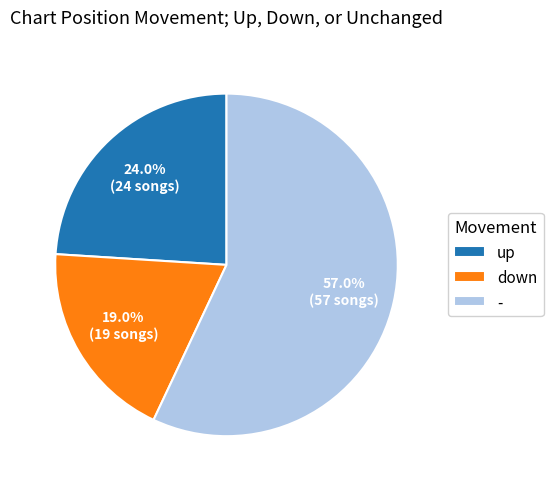

Which has a higher value, down or up?

up